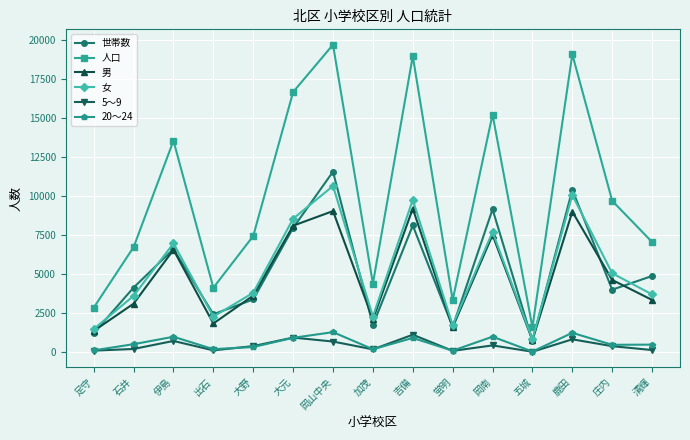

What is the maximum value for 世帯数?

11569